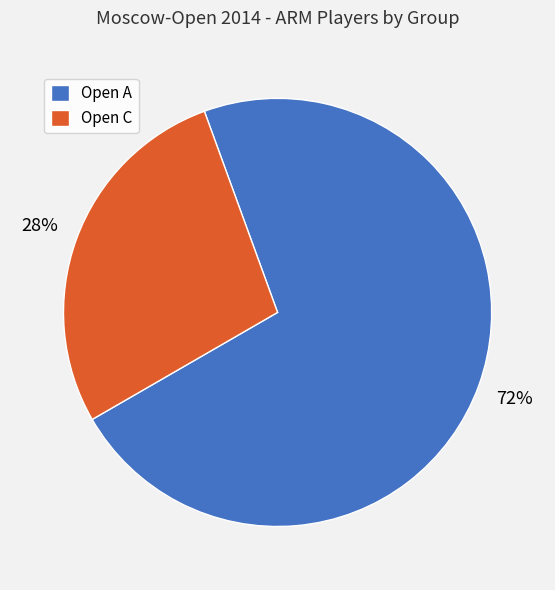

Between Open A and Open C, which is larger?

Open A